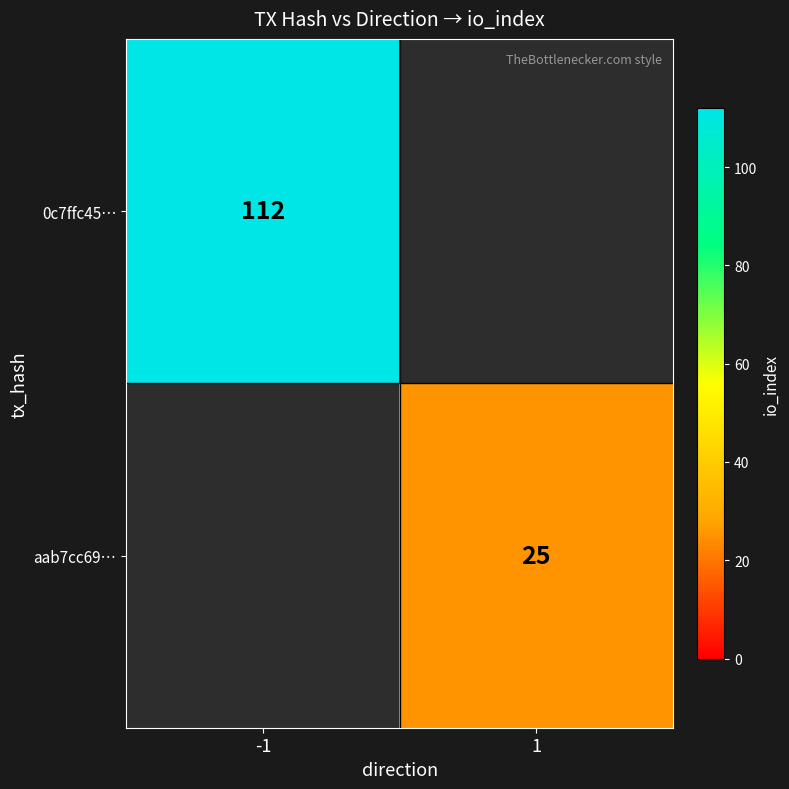

True or false: 0c7ffc45… has a value of 112 at -1.

True